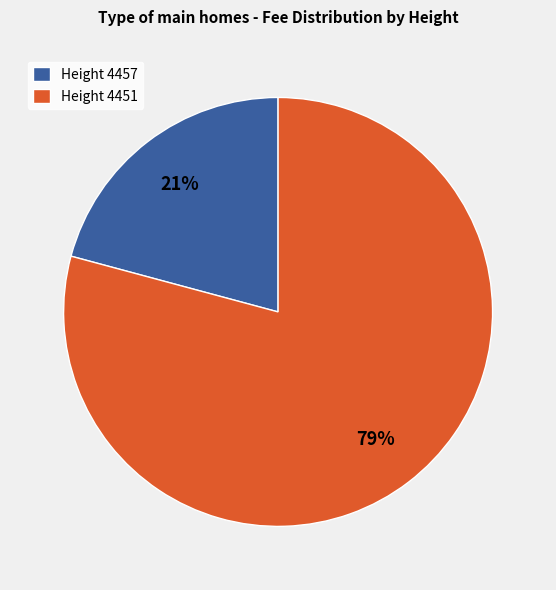

Do Height 4457 and Height 4451 together represent more than half of the pie?

Yes